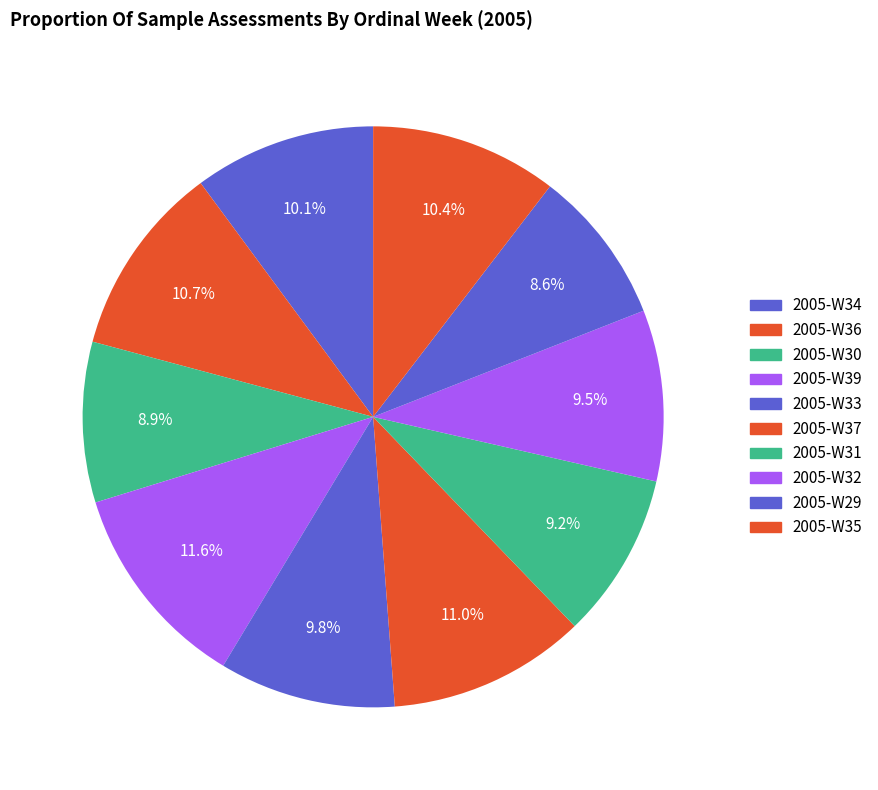

Rank the categories by value from highest to lowest.

2005-W39, 2005-W37, 2005-W36, 2005-W35, 2005-W34, 2005-W33, 2005-W32, 2005-W31, 2005-W30, 2005-W29